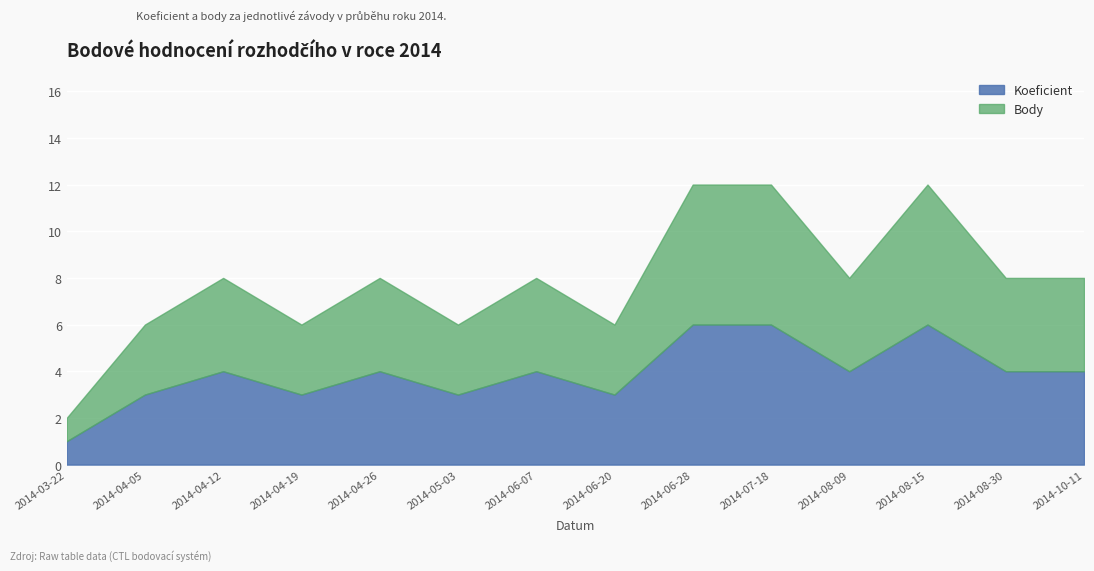

What is the difference between the maximum and minimum values in the Body series?

10